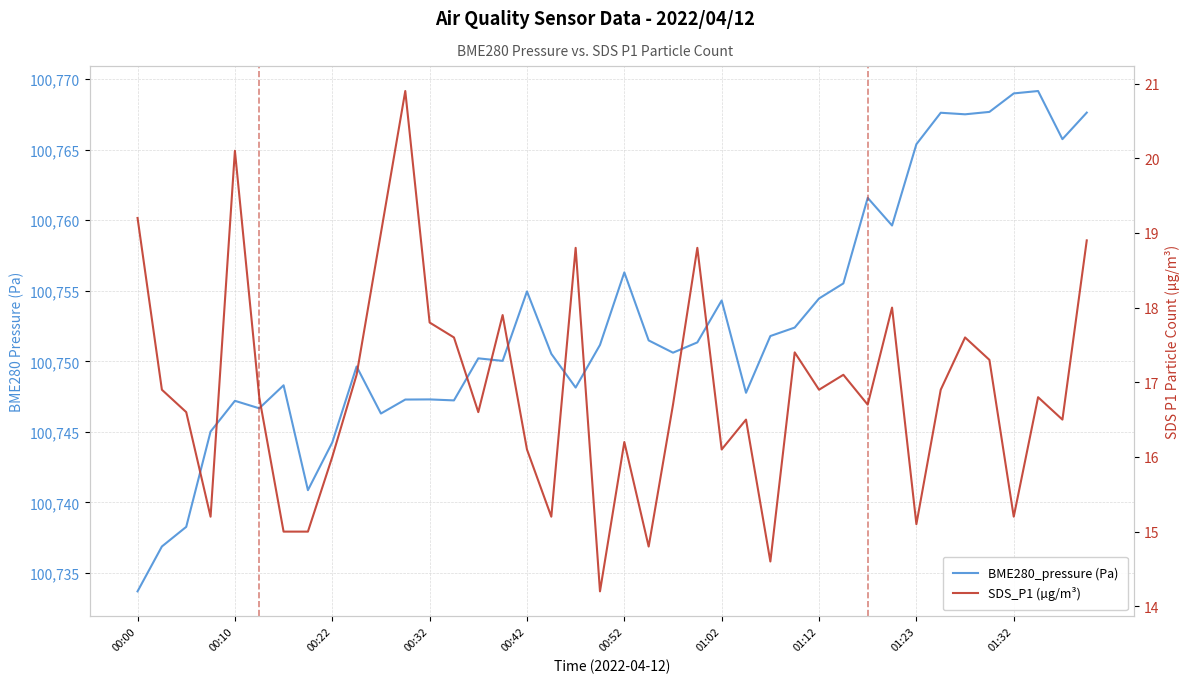

The BME280_pressure (Pa) series shows 100759.6 at 31. True or false?

True